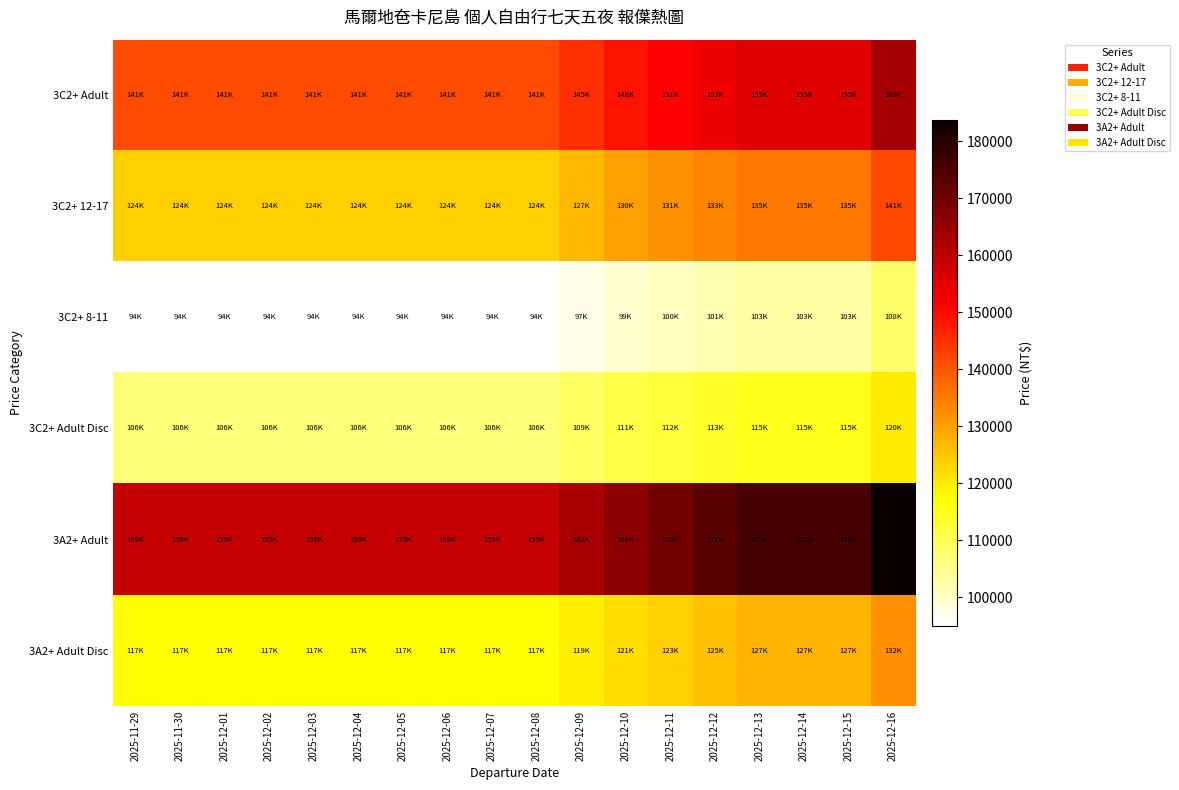

Which series has the widest spread of values?

3A2+ Adult